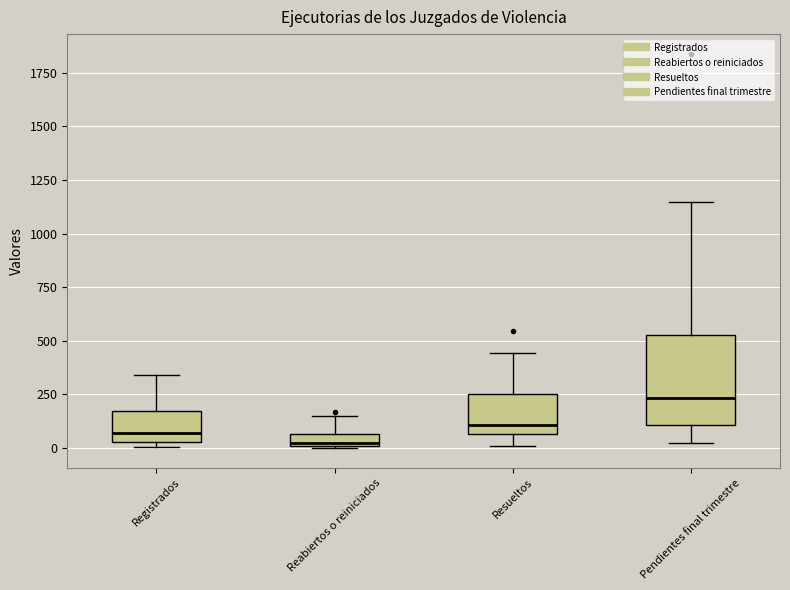

Where does the median line of the box for Pendientes final trimestre sit on the y-axis? The values are not printed on the chart, so give them approximately, as read against the axis.

250